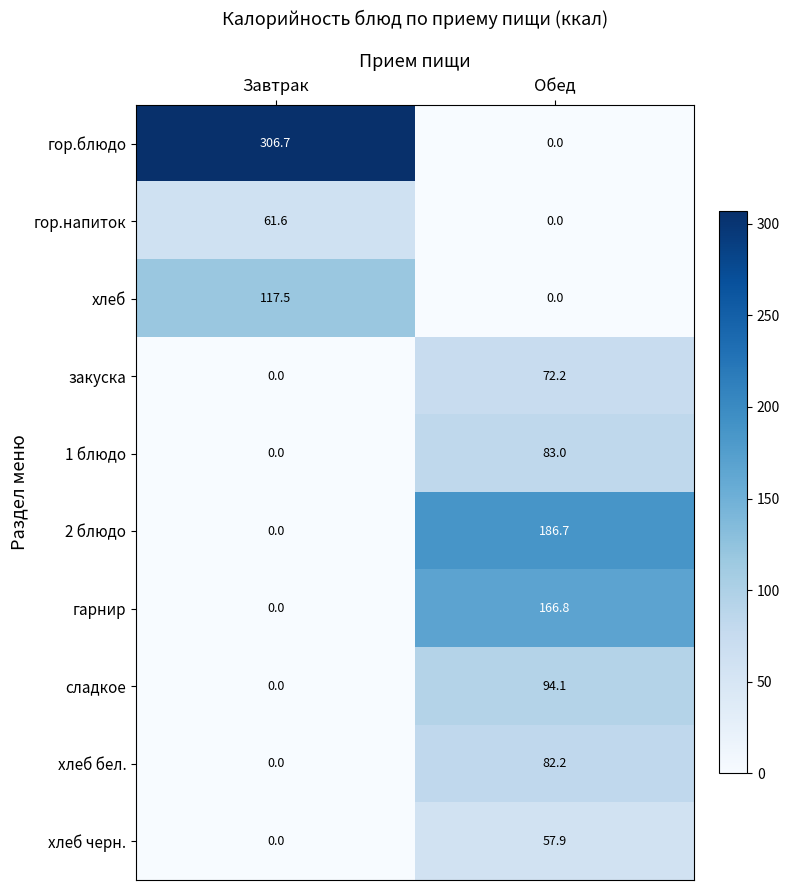

Rank the categories by сладкое value from lowest to highest.

Завтрак, Обед